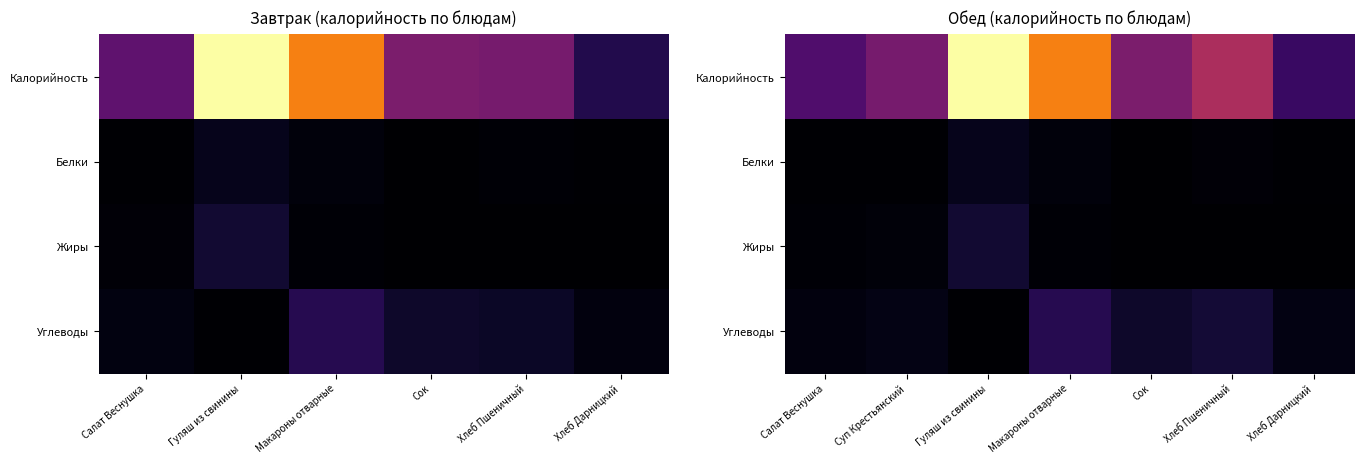

Rank the series by their maximum value, from lowest to highest.

Белки, Жиры, Углеводы, Калорийность